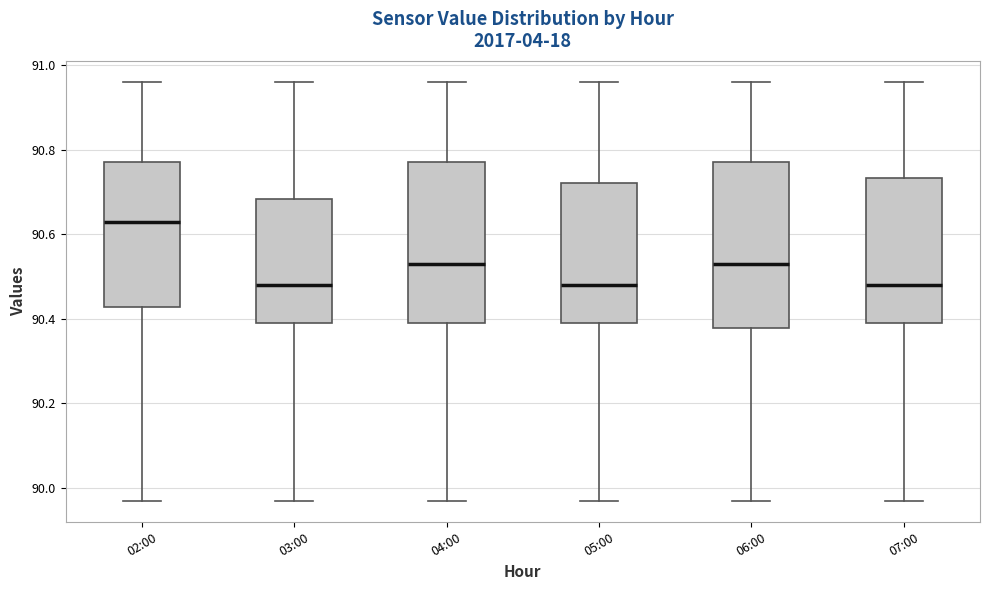

Reading left to right, transcribe this box plot: for each box, give where its median line is, the range the box spans, and where its two whiskers end, as read against the y-axis. The values are not printed on the chart, so give them approximately, as read against the axis.

02:00: median 90.64, box 90.42 to 90.78, whiskers 89.98 to 90.96
03:00: median 90.48, box 90.40 to 90.68, whiskers 89.98 to 90.96
04:00: median 90.54, box 90.40 to 90.78, whiskers 89.98 to 90.96
05:00: median 90.48, box 90.40 to 90.72, whiskers 89.98 to 90.96
06:00: median 90.54, box 90.38 to 90.78, whiskers 89.98 to 90.96
07:00: median 90.48, box 90.40 to 90.74, whiskers 89.98 to 90.96